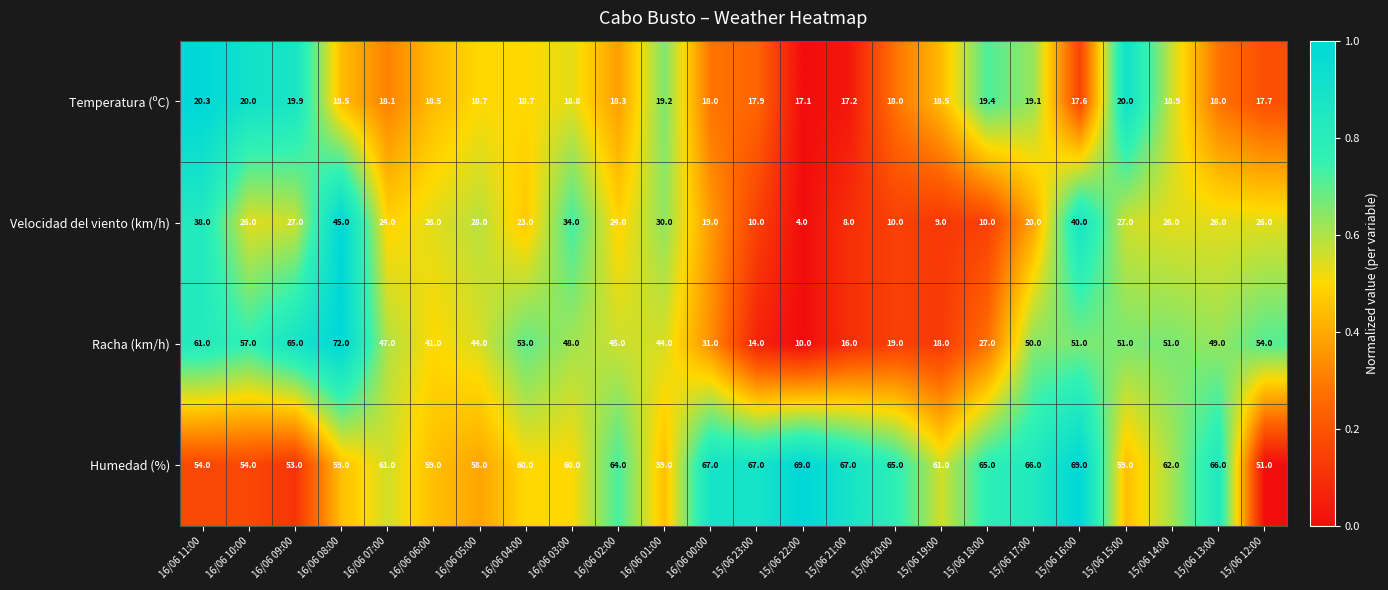

The Humedad (%) series shows 13.9 at 16/06 08:00. True or false?

False